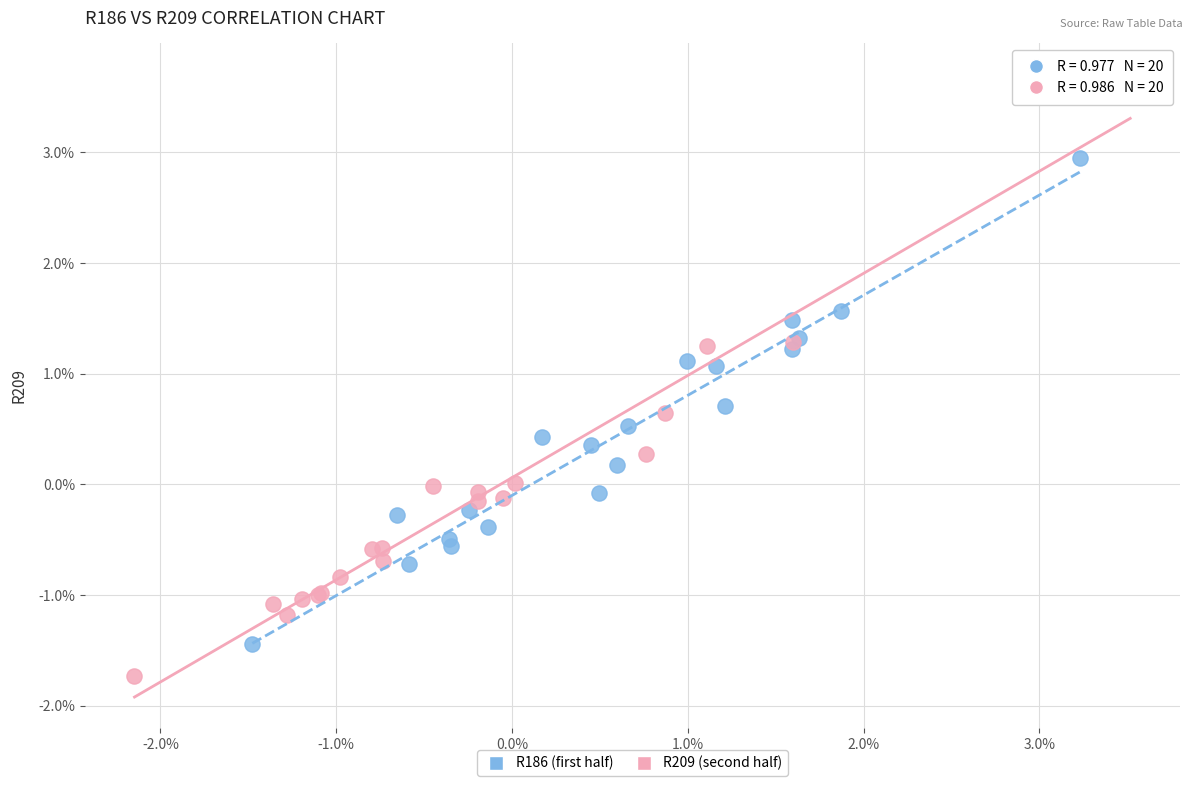

Which series reaches the maximum Y coordinate?

R209 (second half)